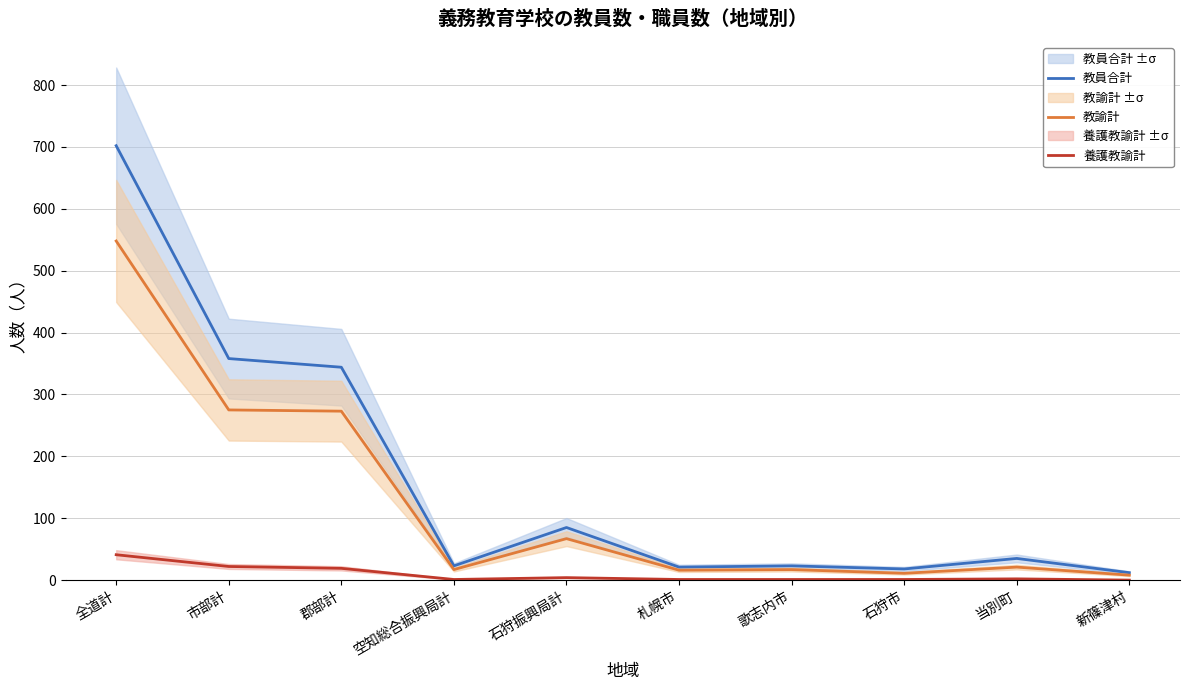

Is the value of 養護教諭計 at 市部計 greater than the value of 教諭計 at 新篠津村?

Yes